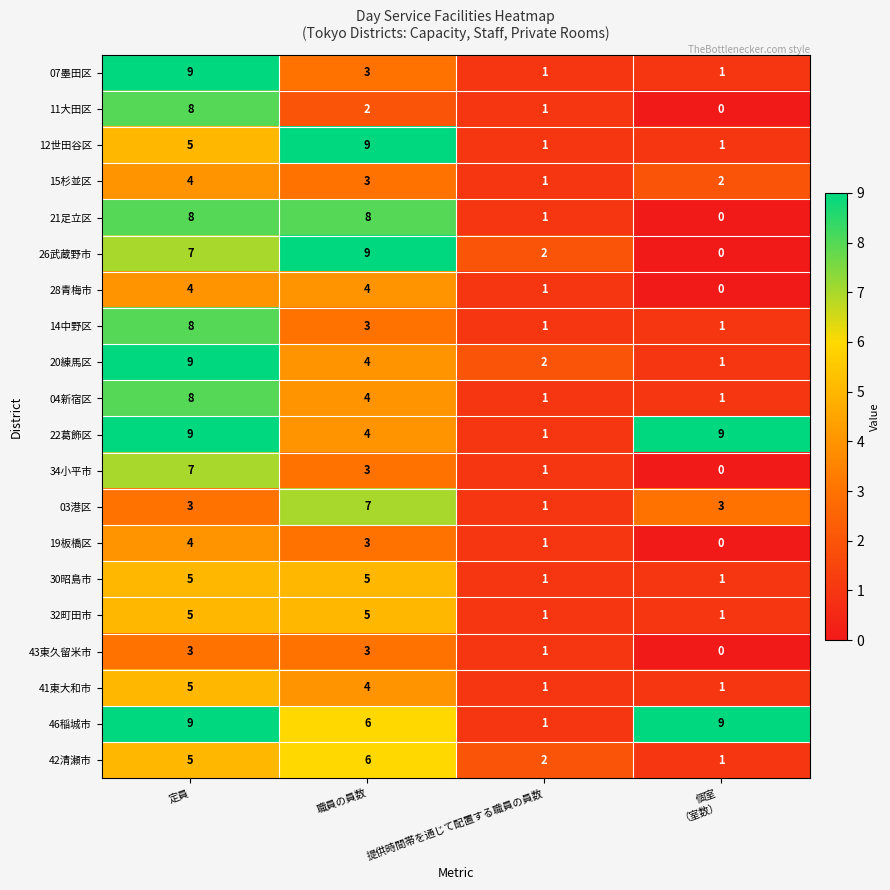

What is the maximum value shown in the chart?

9